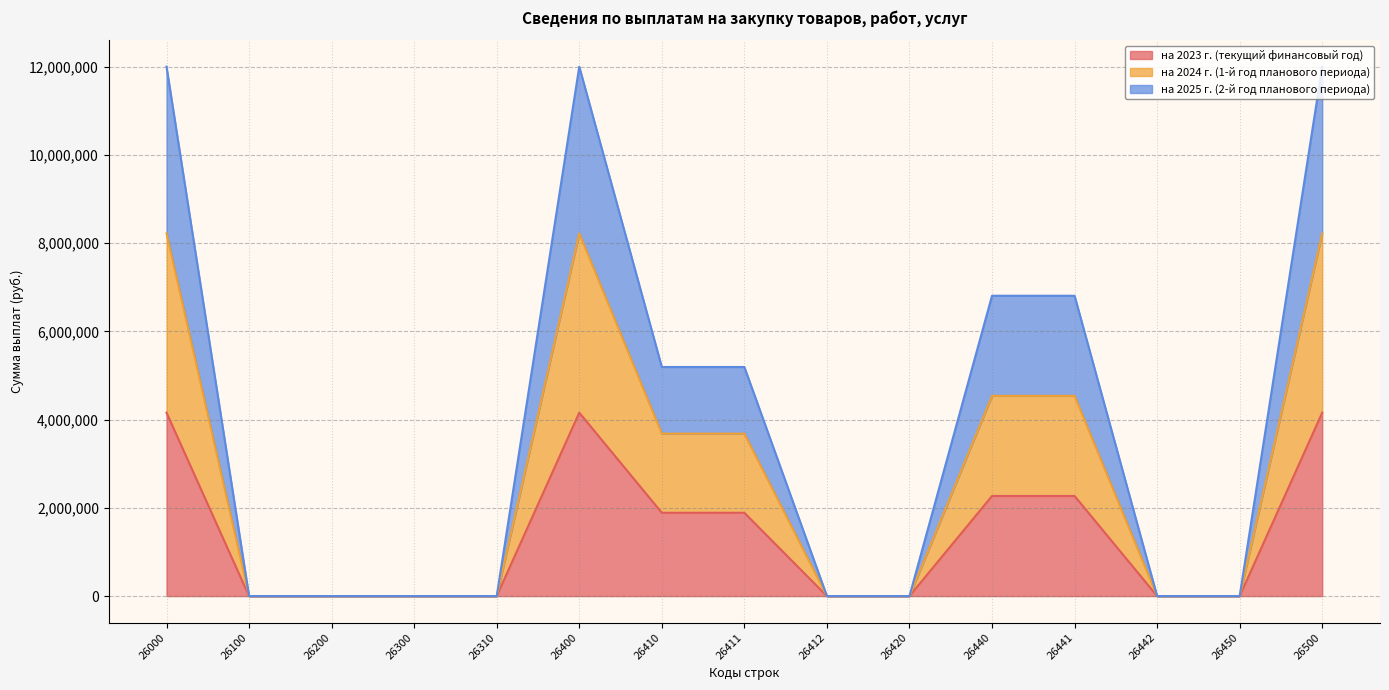

True or false: на 2023 г. (текущий финансовый год) and на 2025 г. (2-й год планового периода) cross at least once.

False